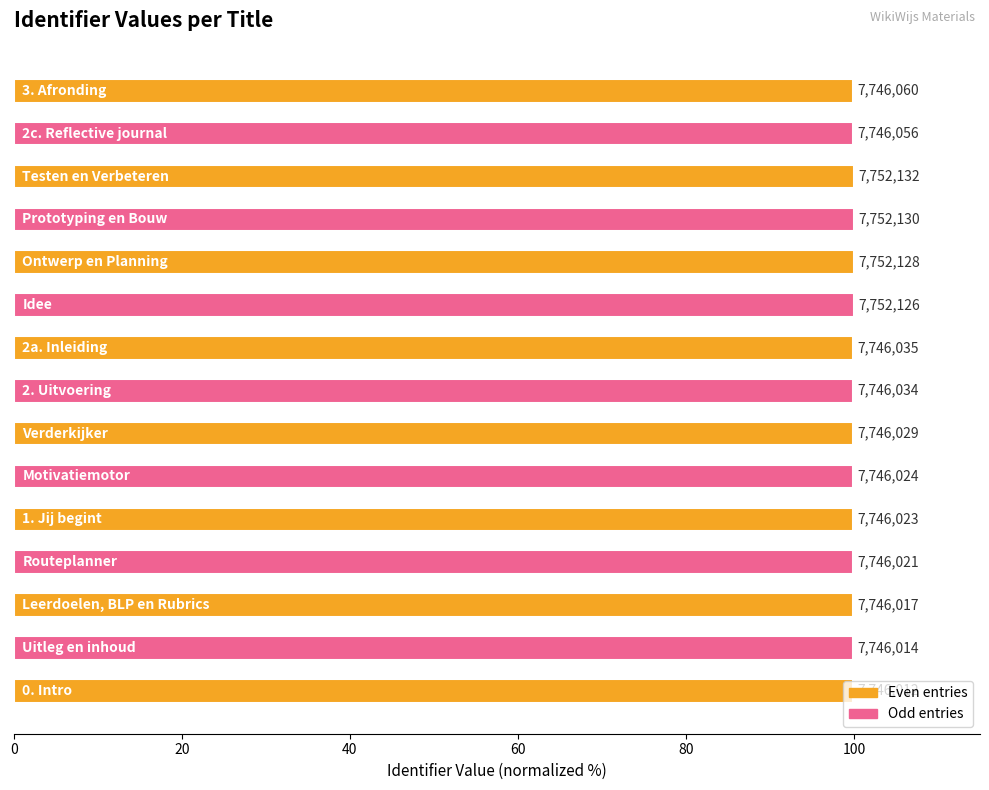

Are the bars horizontal?

Yes